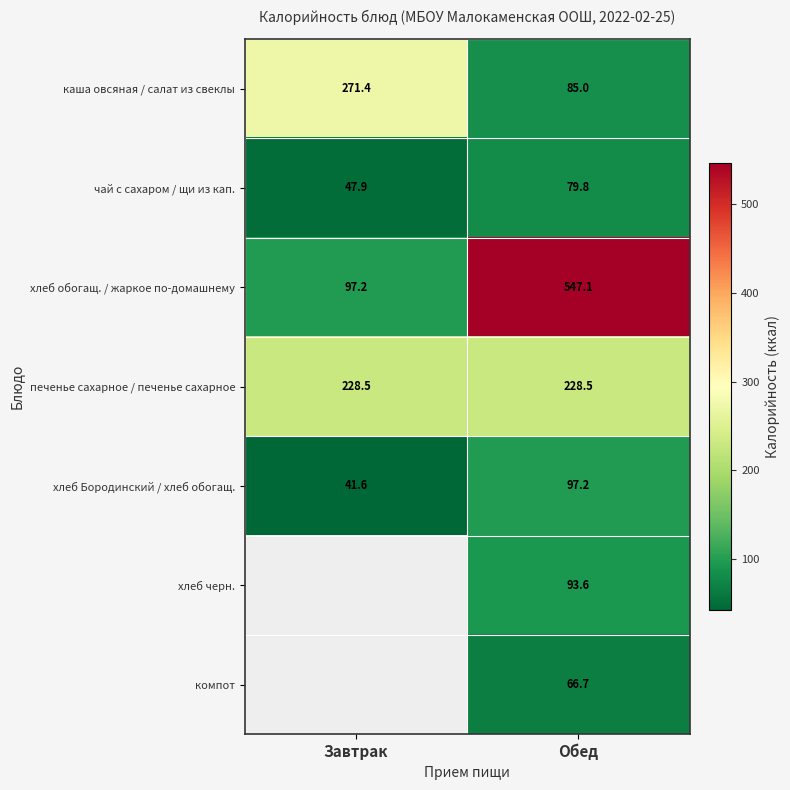

The value of печенье сахарное / печенье сахарное at Обед is 228.5. True or false?

True